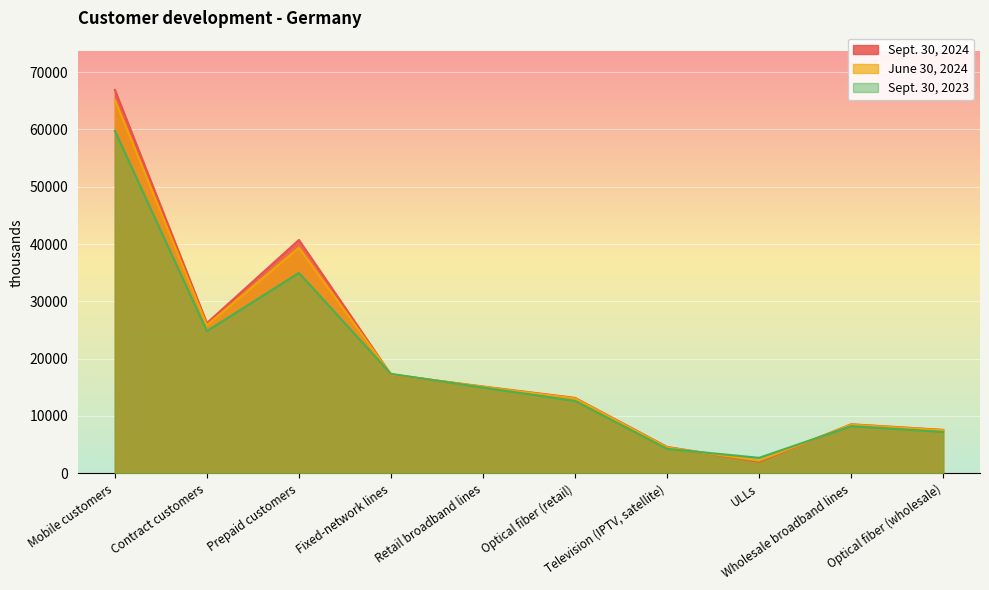

What is the label of the 9th point from the left?

Wholesale broadband lines